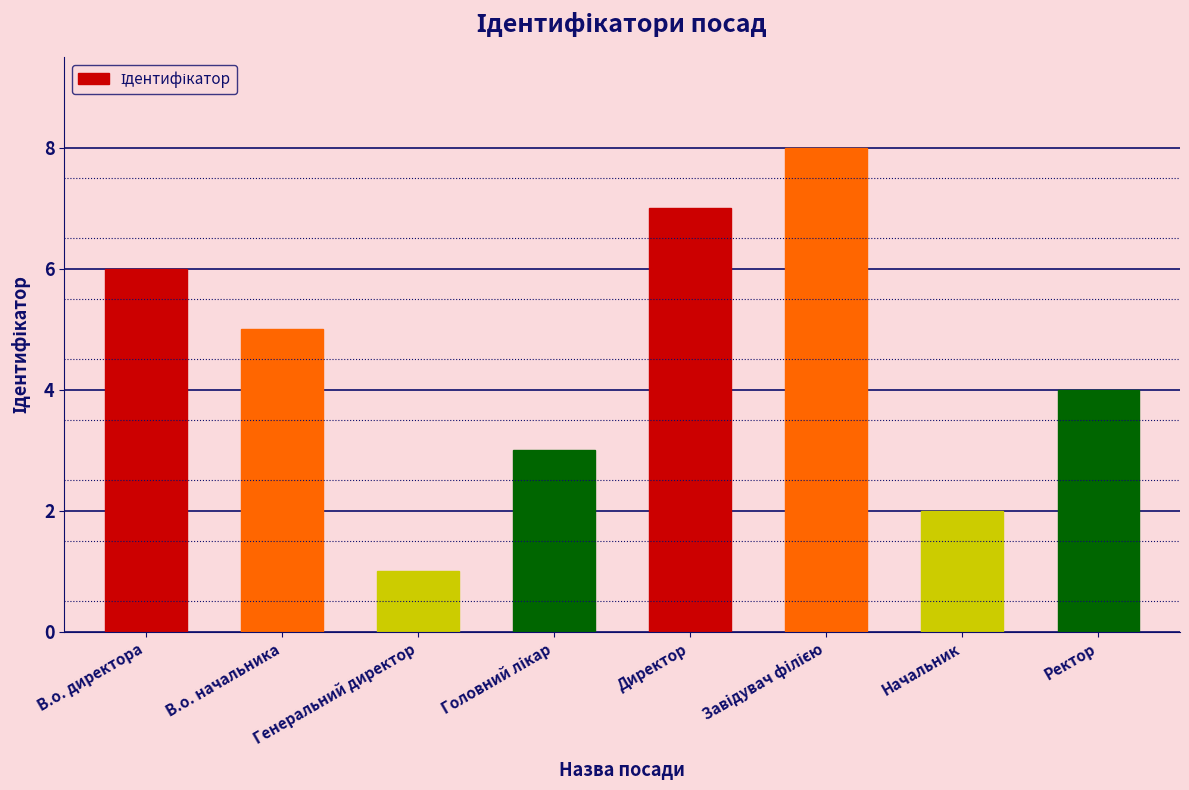

What is the value of the 4th bar from the left?

3